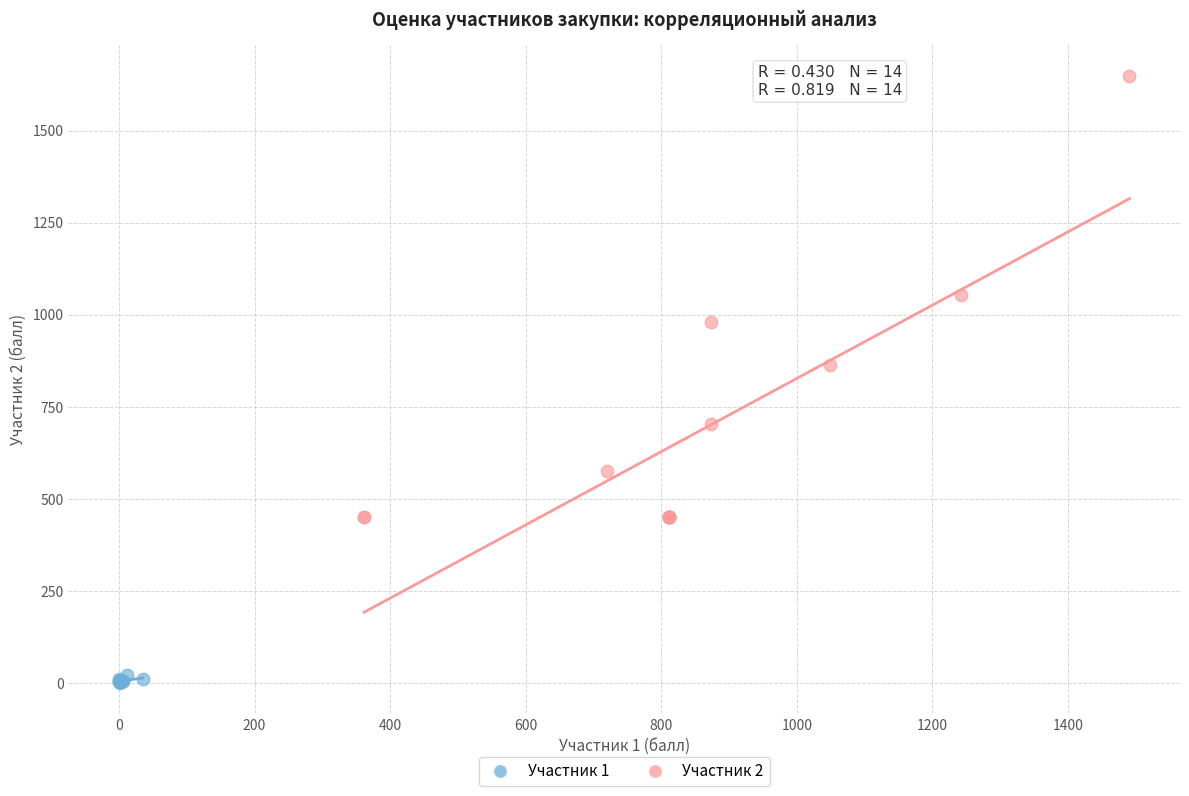

Which series reaches the minimum Y coordinate?

Участник 1